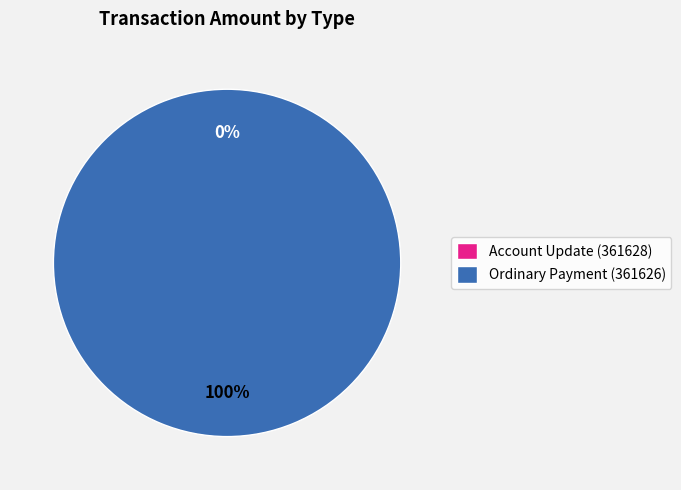

Is it true that Account Update (361628) is 1% of the pie?

False